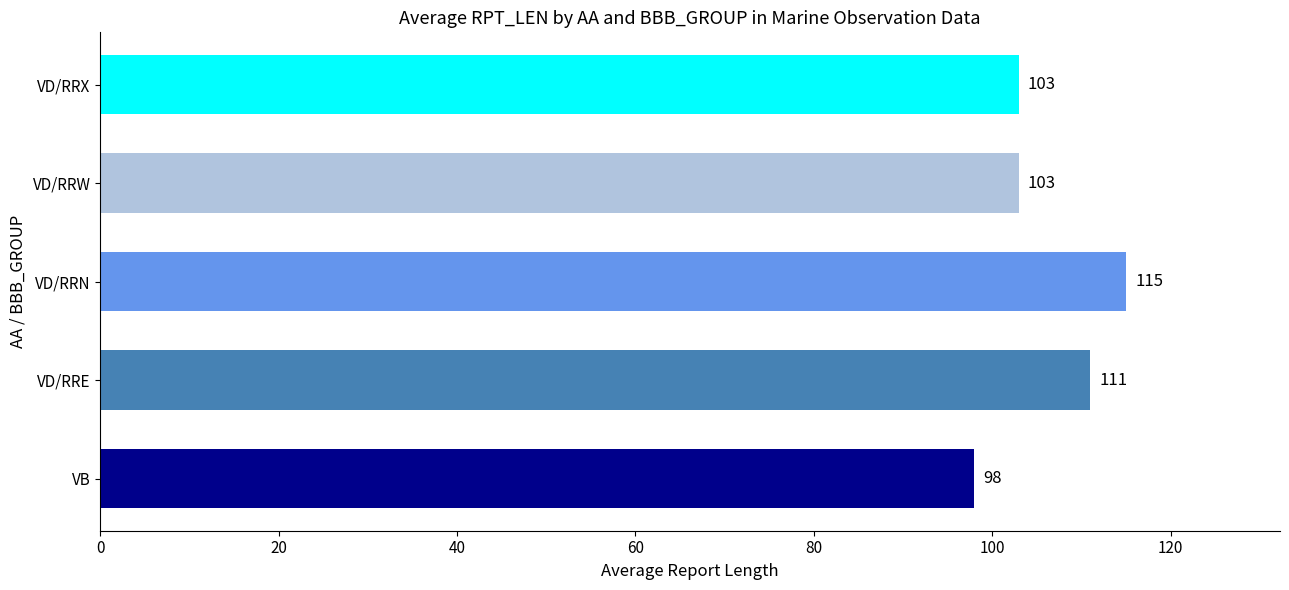

Does the chart contain any negative values?

No